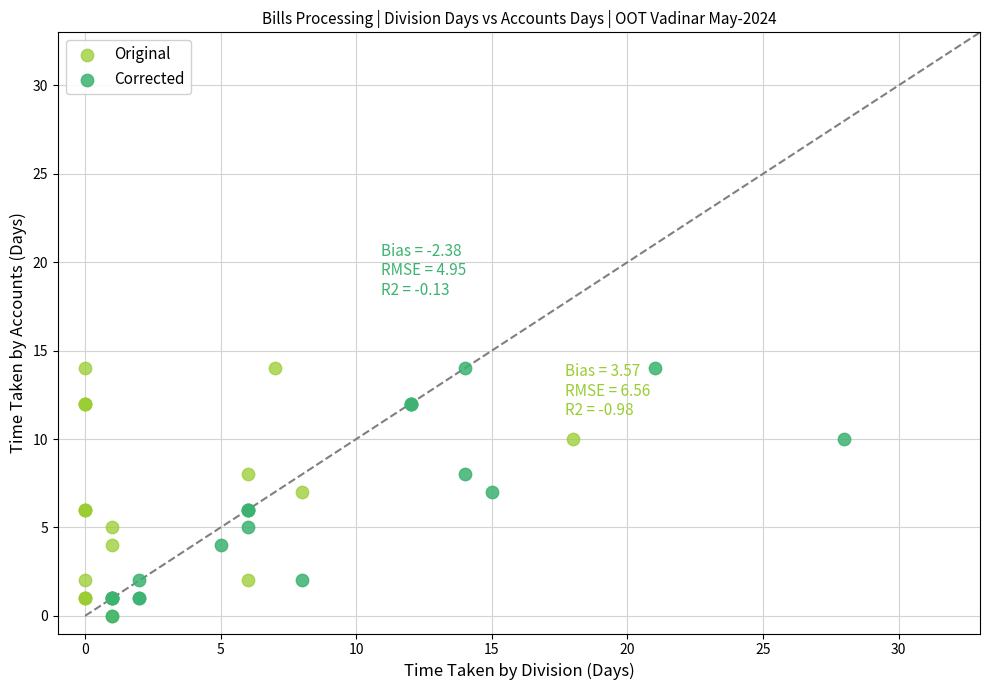

What are all the series names shown in the legend?

Original, Corrected